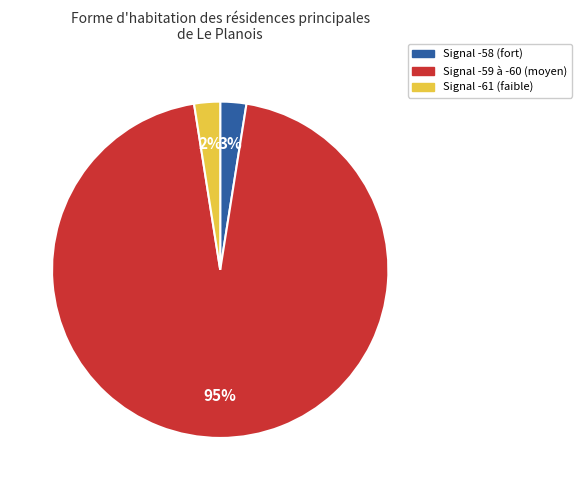

Does any single category account for the majority?

Yes